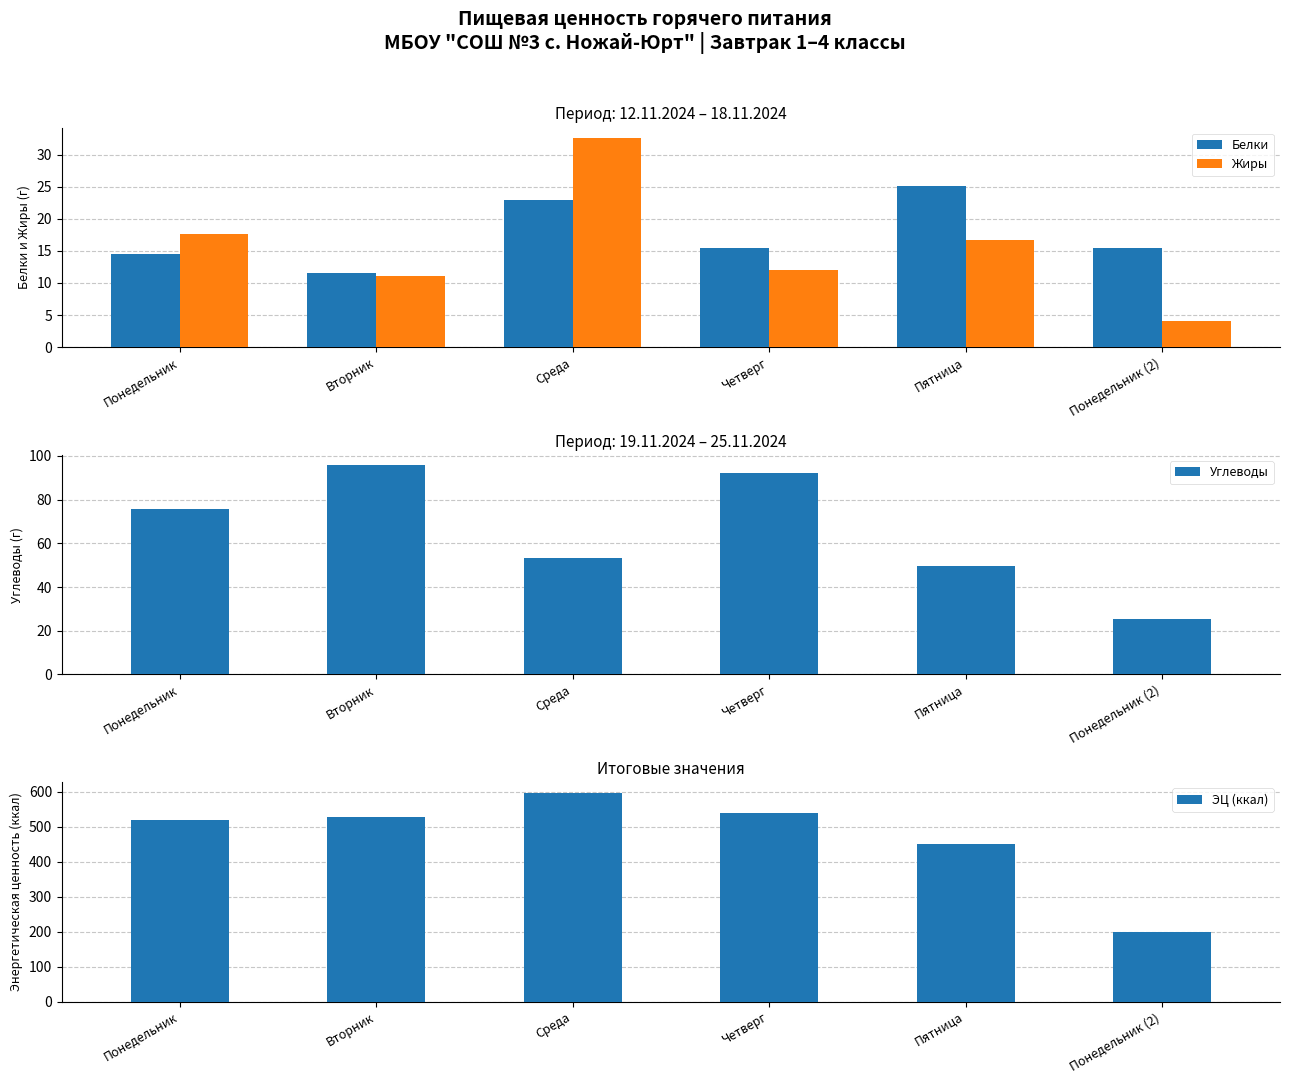

Is it true that Белки equals 5.0 at Понедельник?

False